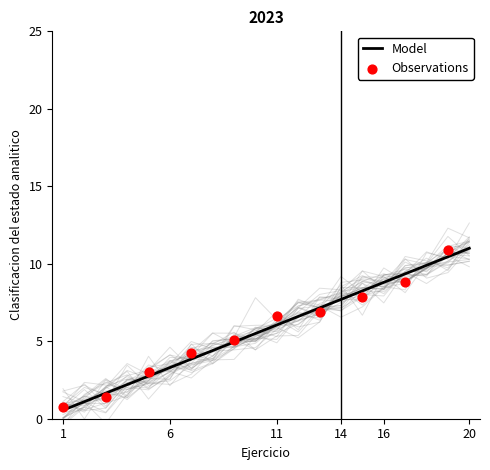

Approximately how many times larger is the value at 15 compared to 12?

1.2